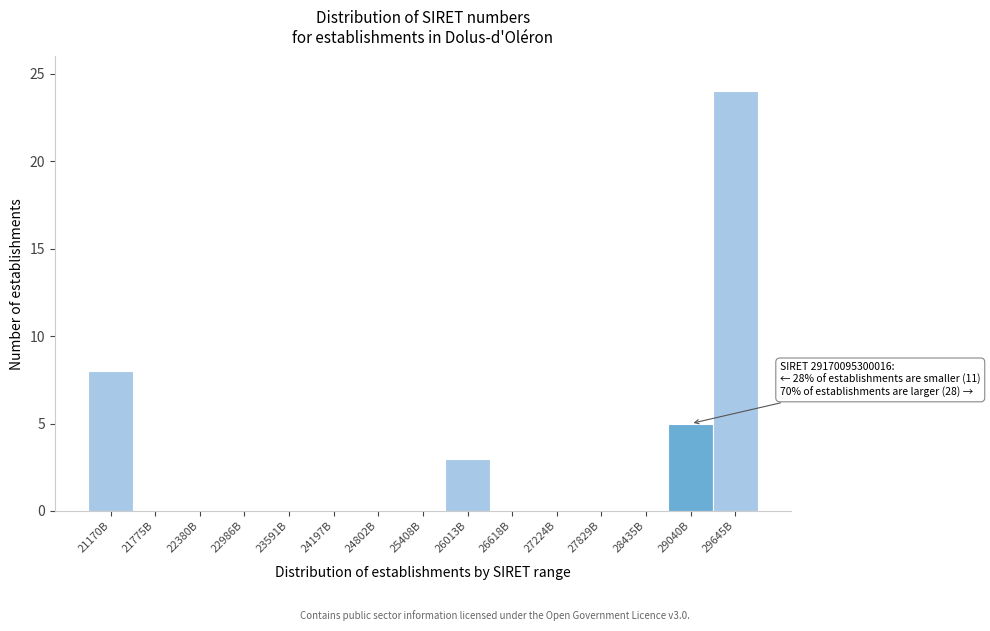

Reading left to right, list all the values displayed in this chart.

21170B=8	21775B=0	22380B=0	22986B=0	23591B=0	24197B=0	24802B=0	25408B=0	26013B=3	26618B=0	27224B=0	27829B=0	28435B=0	29040B=5	29645B=24